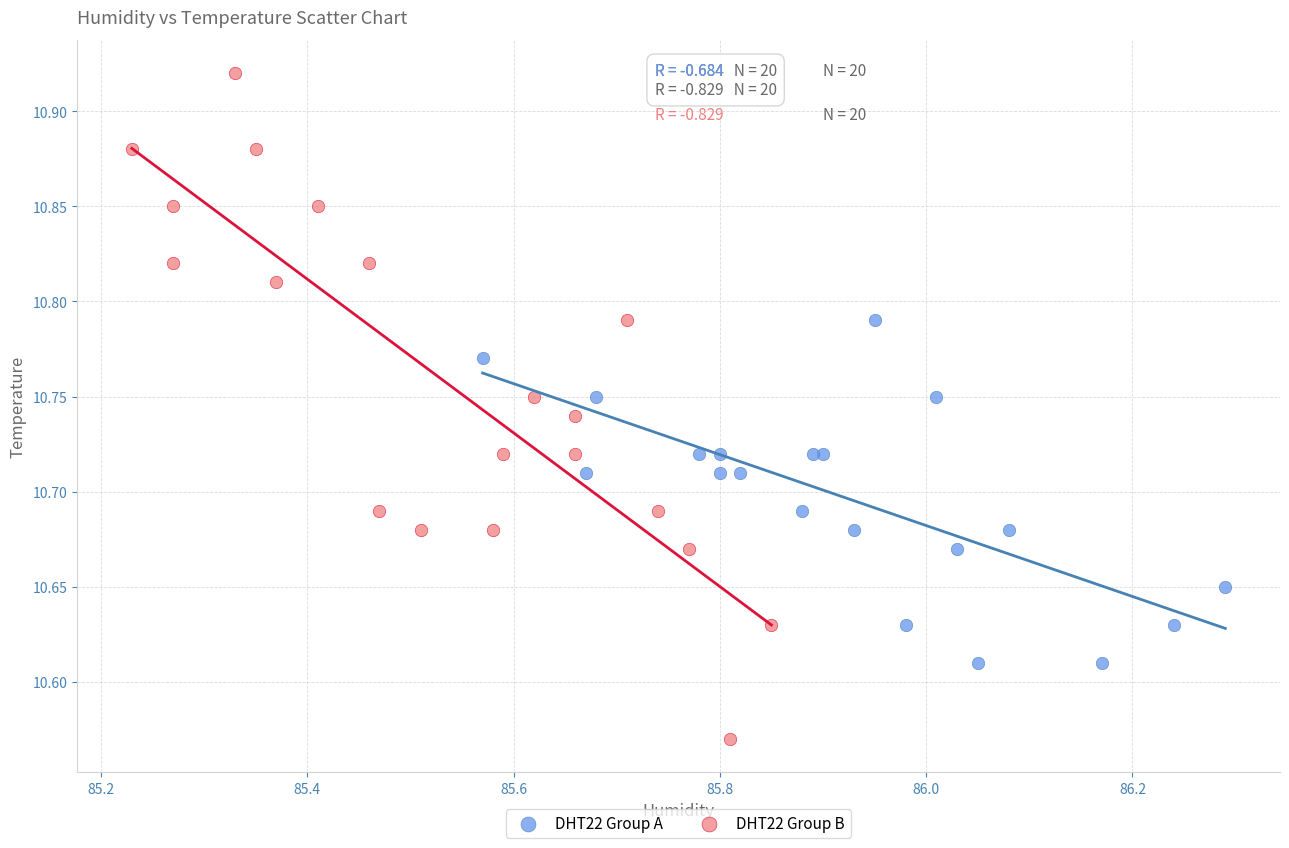

Which series reaches the maximum Y coordinate?

DHT22 Group B